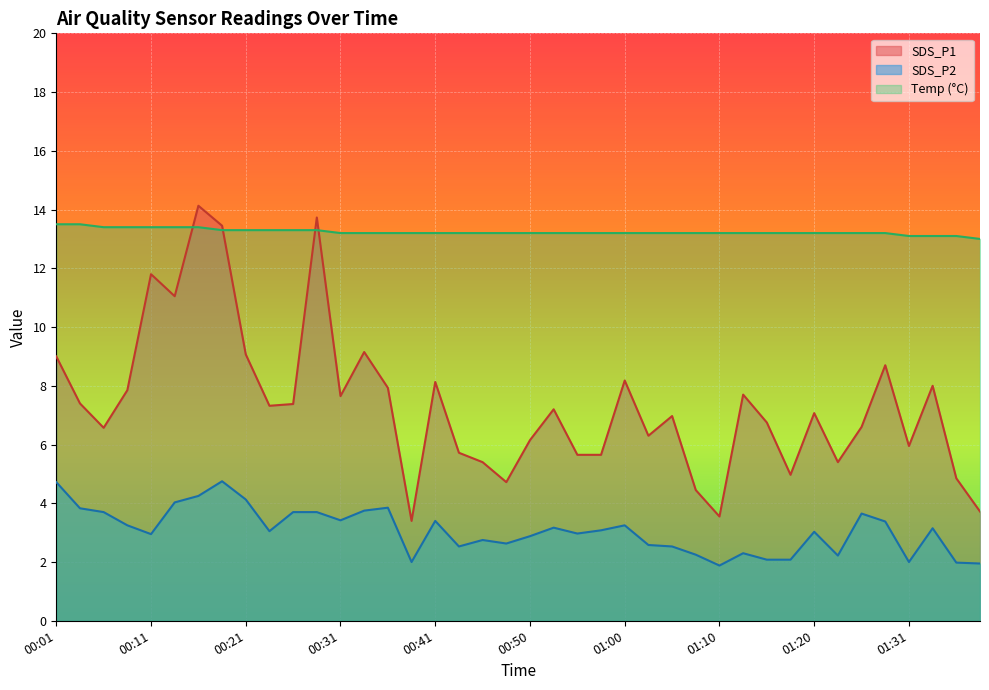

What position from the left is 00:04?

2